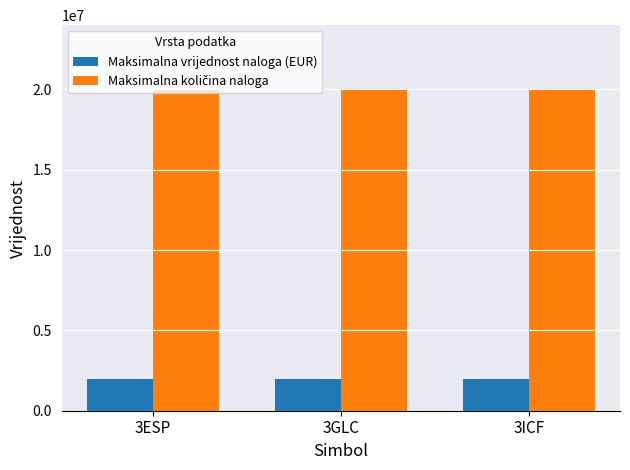

The value of Maksimalna vrijednost naloga (EUR) at 3GLC is 2000000. True or false?

True